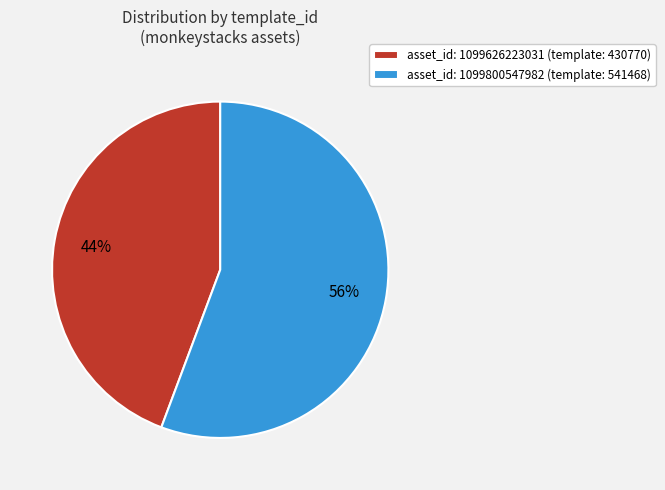

Which slice is the smallest?

asset_id: 1099626223031 (template: 430770)